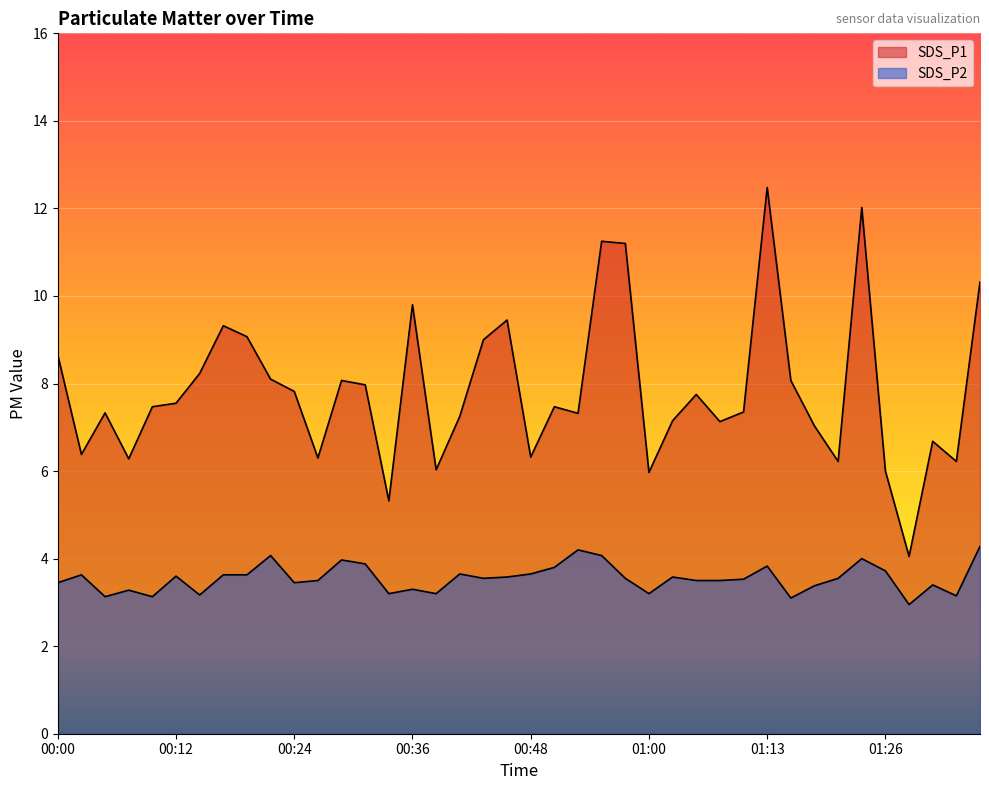

Rank the series at 00:24 from lowest to highest value.

SDS_P2, SDS_P1